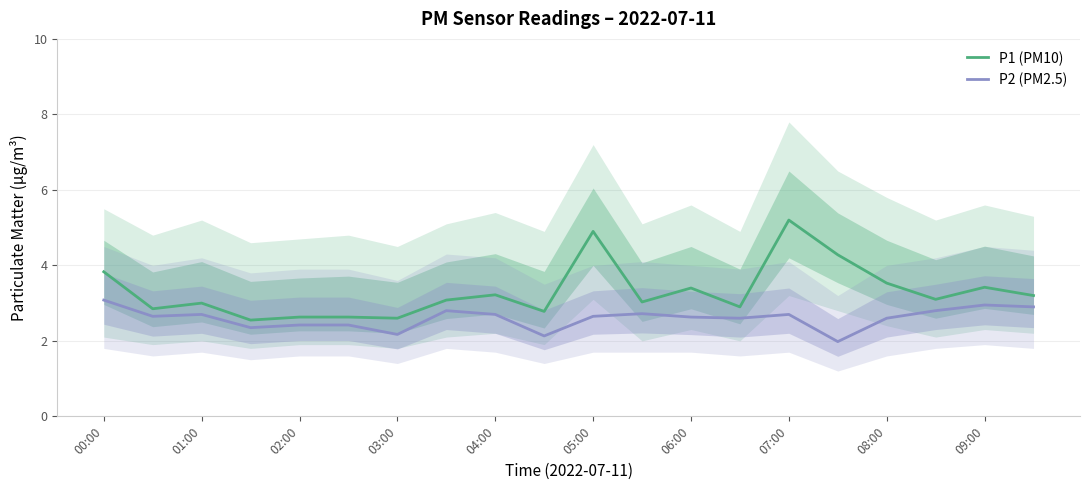

True or false: P2 (PM2.5) and P1 (PM10) cross at least once.

False